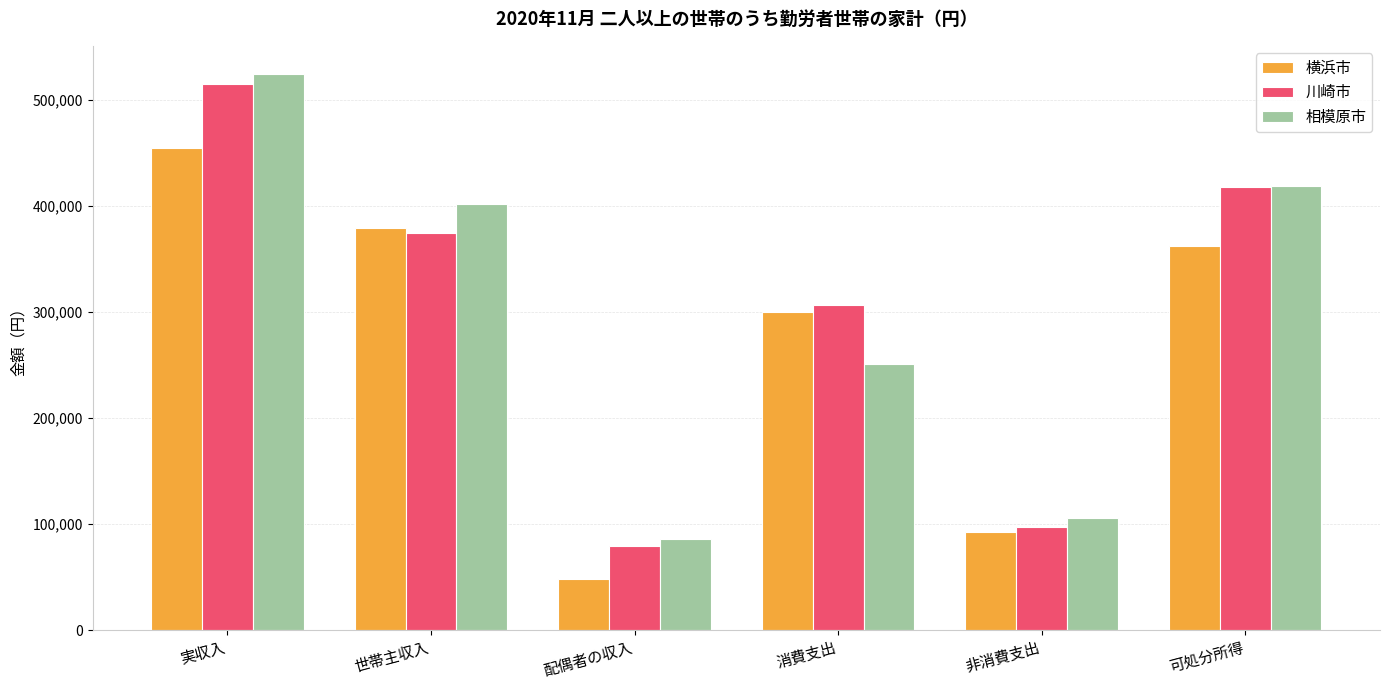

What is the label of the 6th bar from the right?

実収入